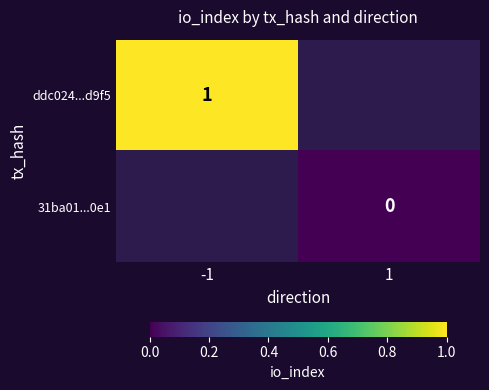

Is it true that ddc024...d9f5 equals 1 at -1?

True